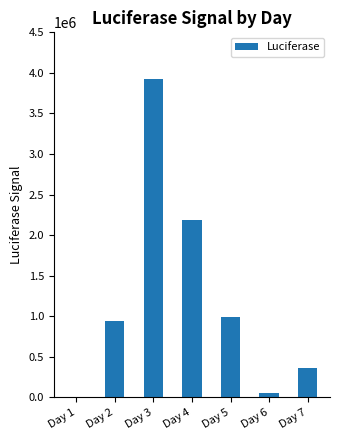

True or false: the data shows 2190000 at Day 4.

True